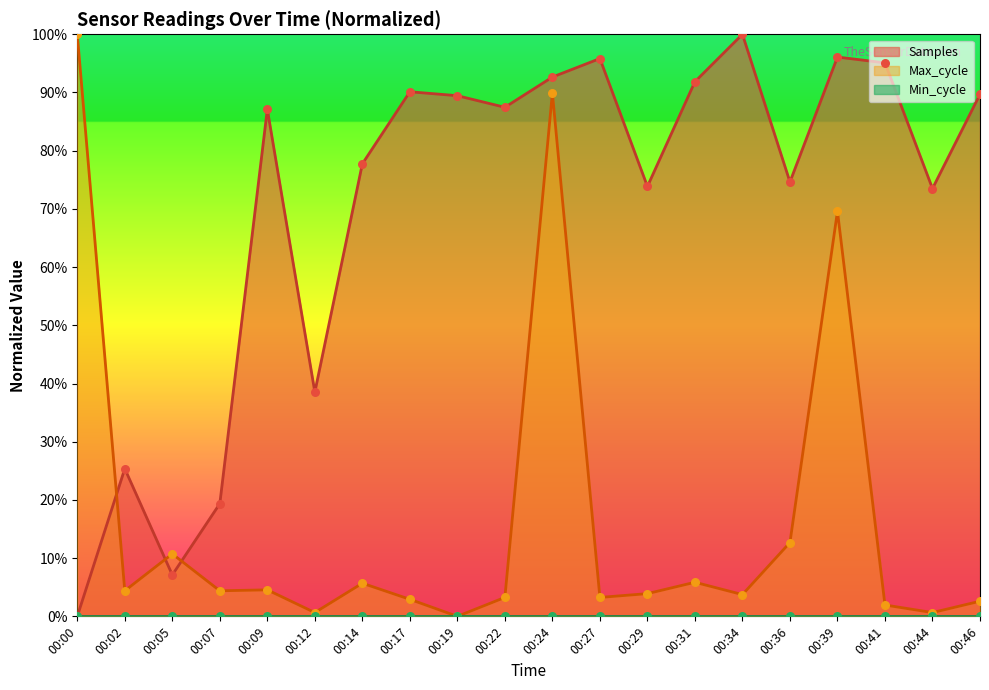

After their last crossing, which series has the higher values: Samples or Max_cycle?

Samples